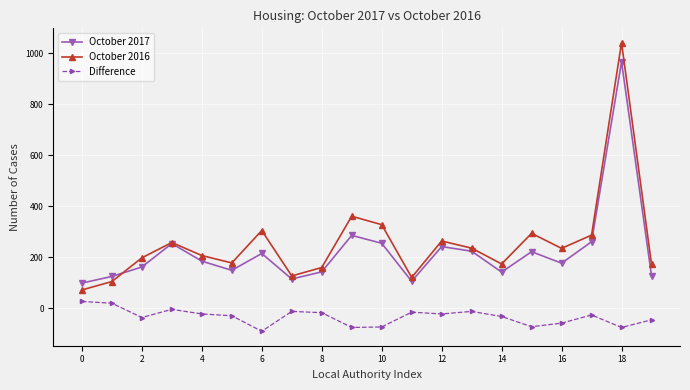

What is the smallest value displayed?

-90